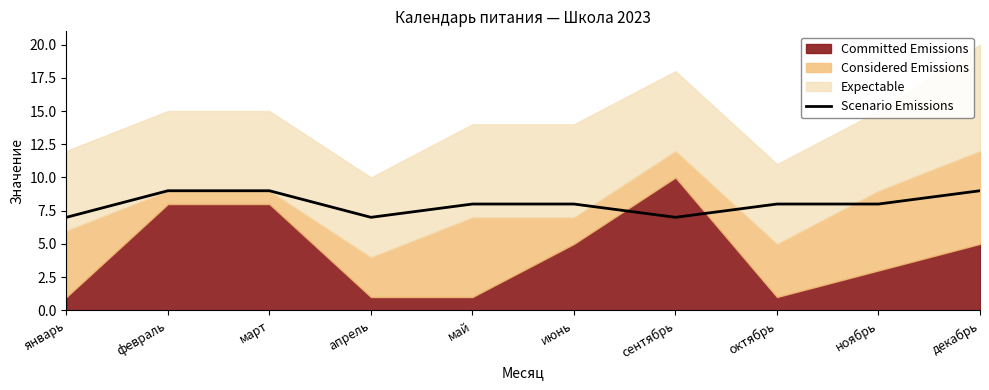

How many values are below 8?

3